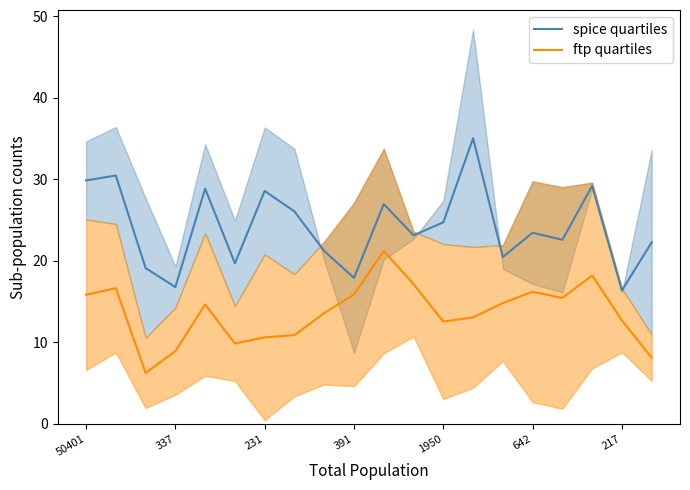

What is the average value of the spice quartiles series?

24.1